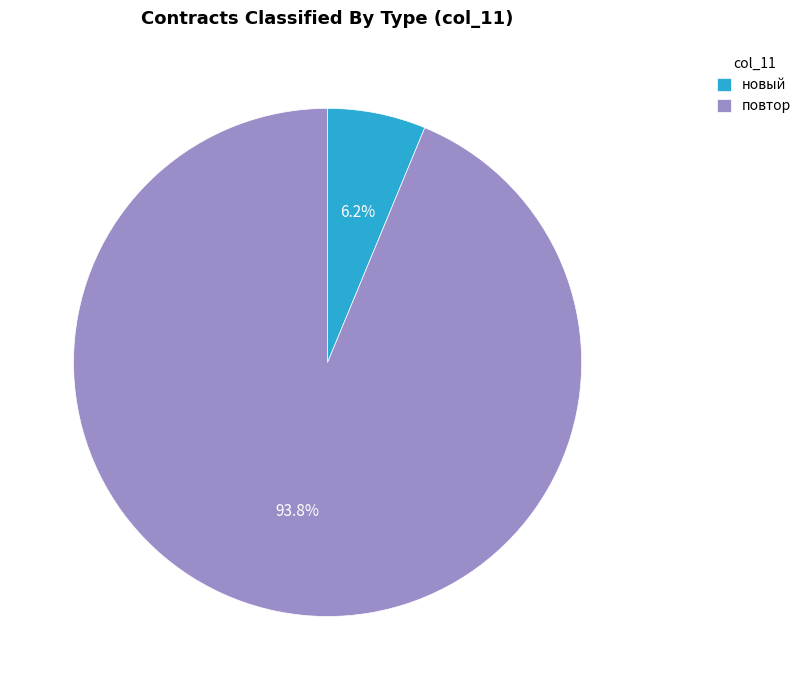

What is the total percentage of повтор and новый?

100.0%